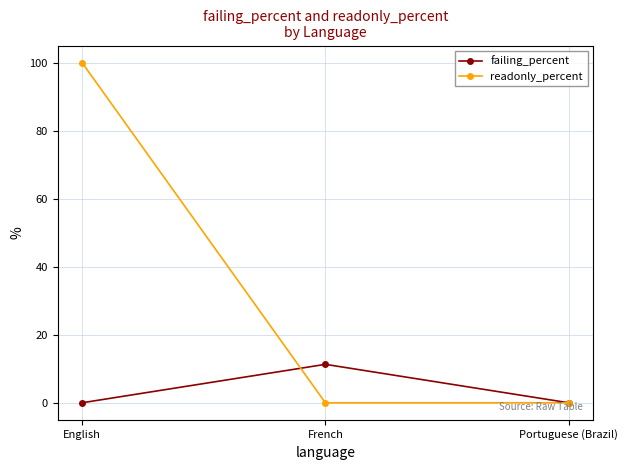

What is the difference between the maximum and minimum values in the failing_percent series?

11.3